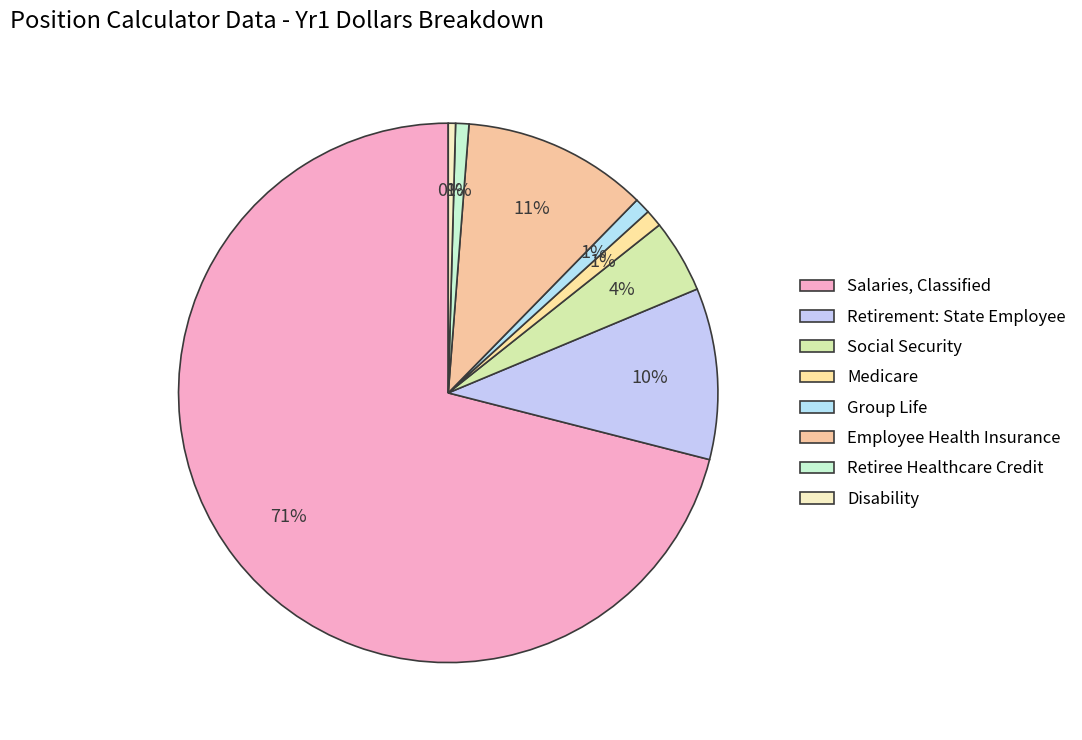

Which has a higher value, Group Life or Disability?

Group Life